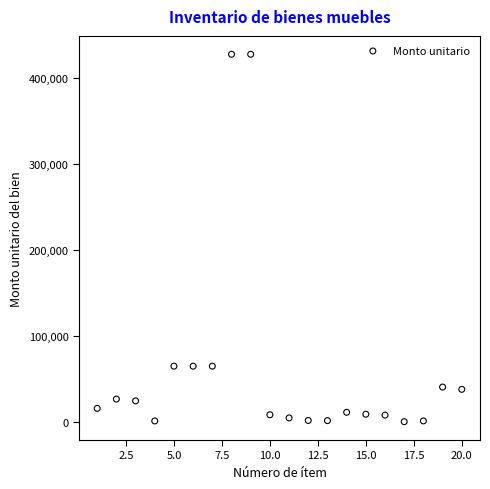

What is the range of Y values (max minus min)?

426379.7